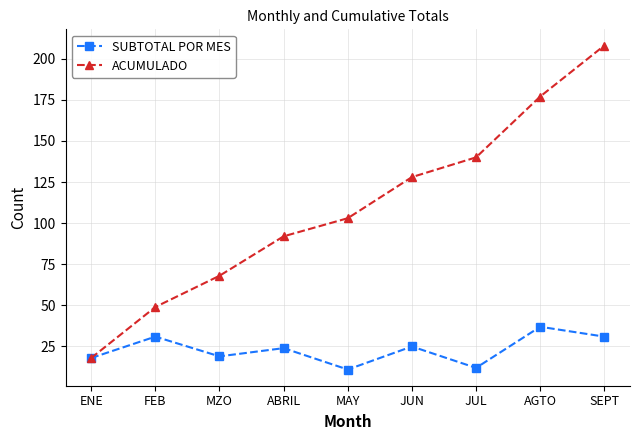

Between MAY and JUN, which series saw the biggest shift?

ACUMULADO